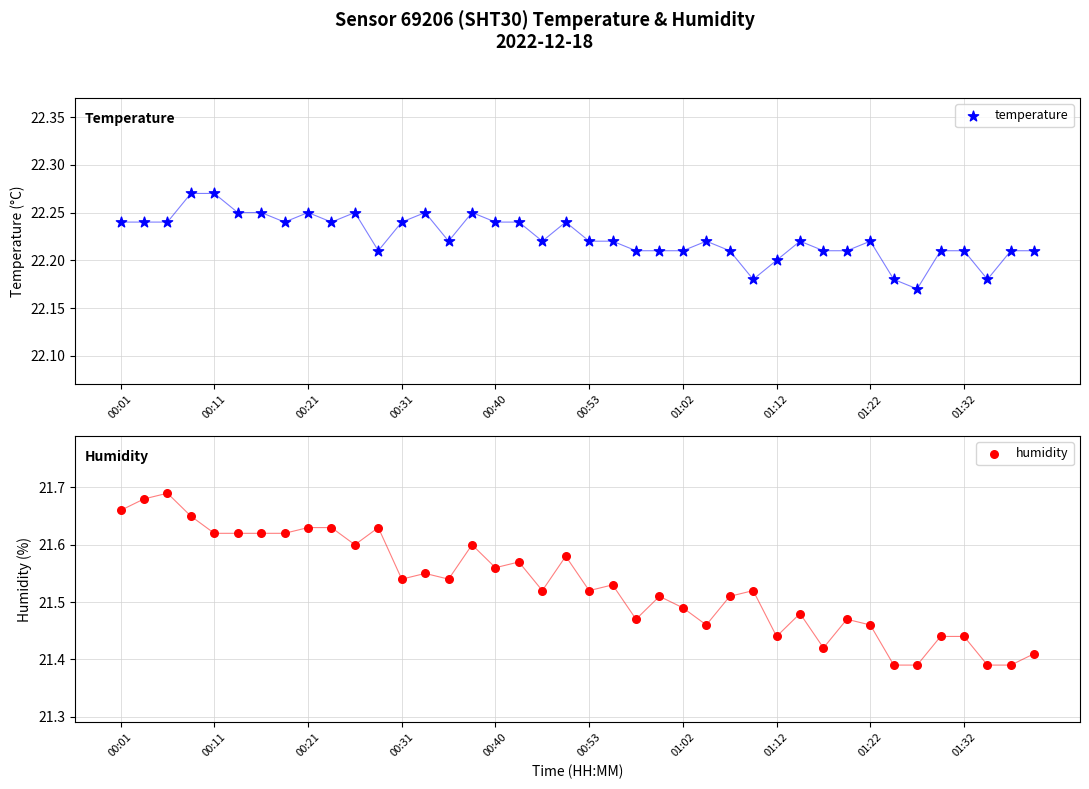

At how many categories does at least one series exceed 21?

40